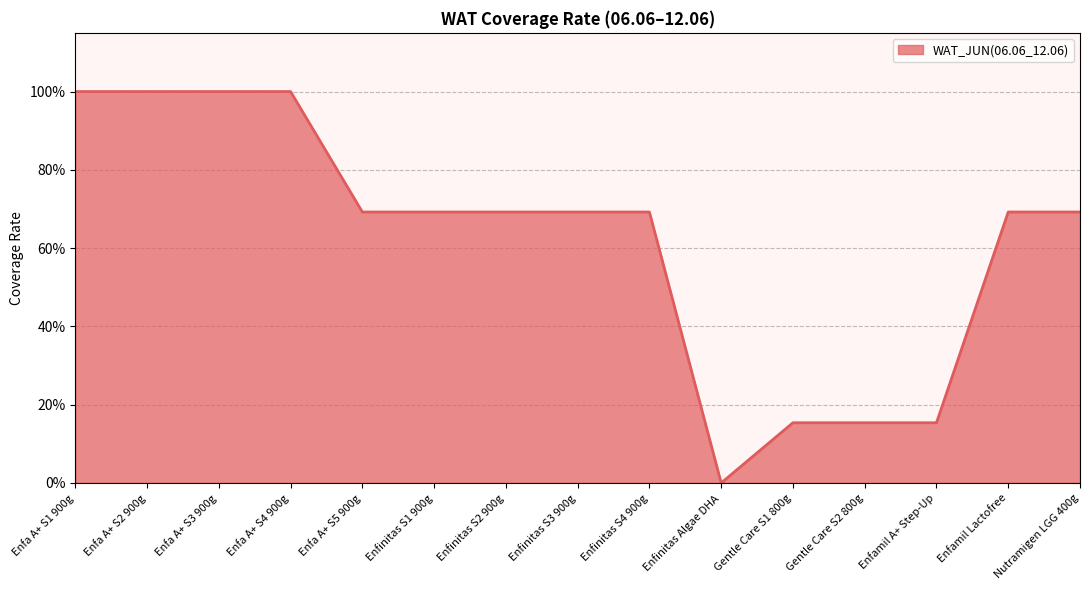

Rank the categories by value from highest to lowest.

Enfa A+ S1 900g, Enfa A+ S2 900g, Enfa A+ S3 900g, Enfa A+ S4 900g, Enfa A+ S5 900g, Enfinitas S1 900g, Enfinitas S2 900g, Enfinitas S3 900g, Enfinitas S4 900g, Enfamil Lactofree, Nutramigen LGG 400g, Gentle Care S1 800g, Gentle Care S2 800g, Enfamil A+ Step-Up, Enfinitas Algae DHA